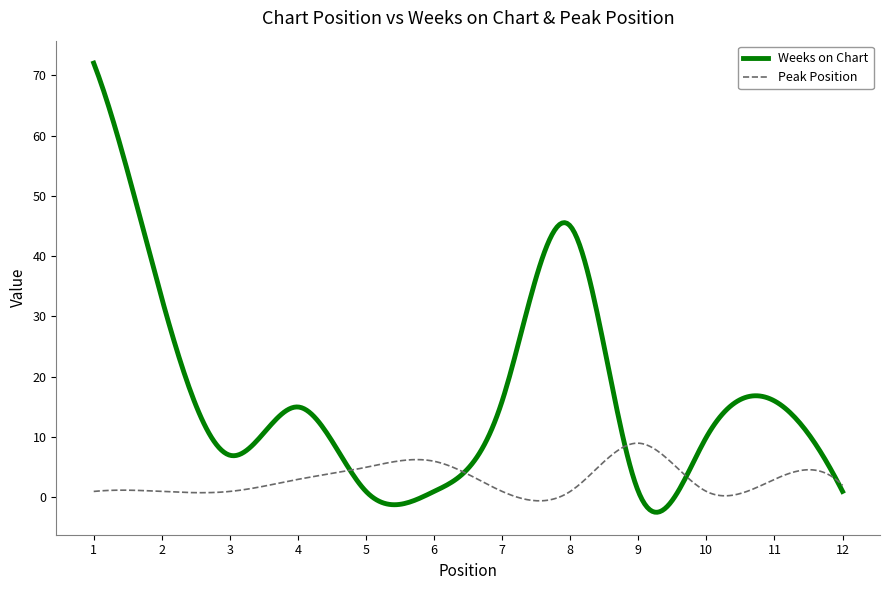

True or false: Weeks on Chart has more than 2 interior local peaks.

True